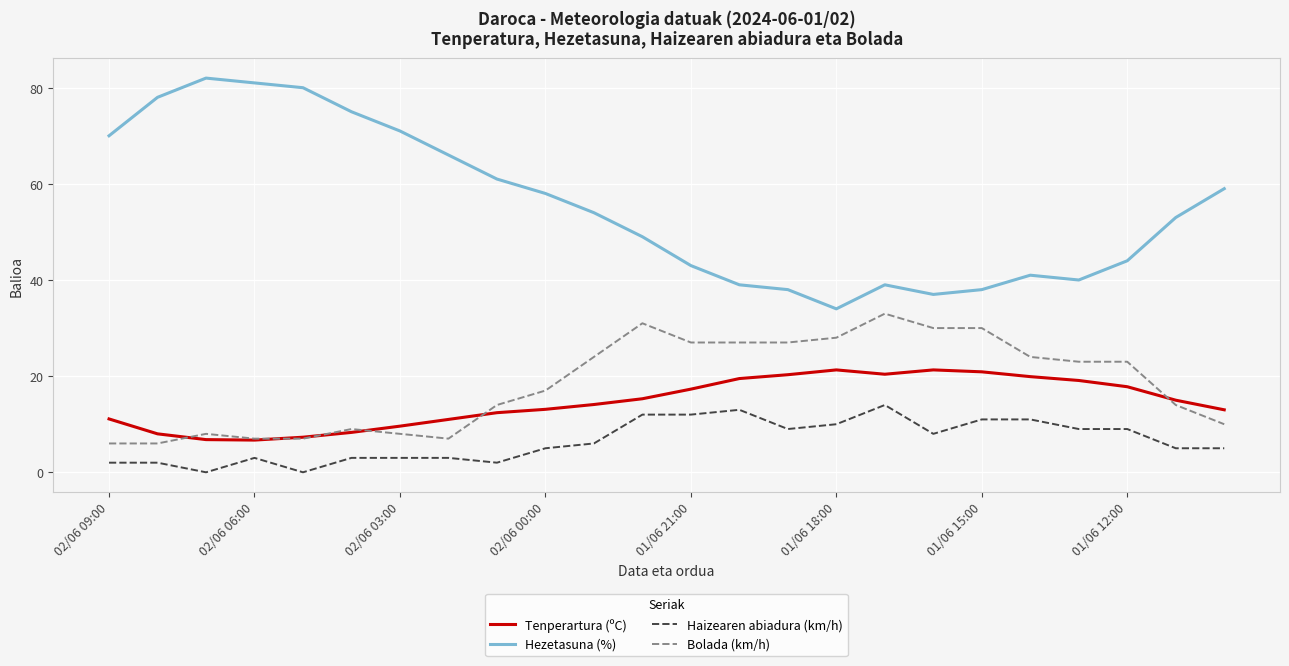

Which series has the largest total across all categories?

Hezetasuna (%)